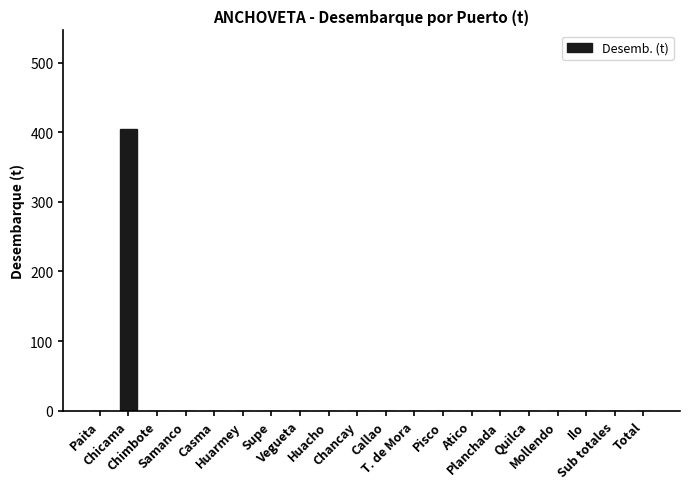

What is the maximum value shown in the chart?

404.7